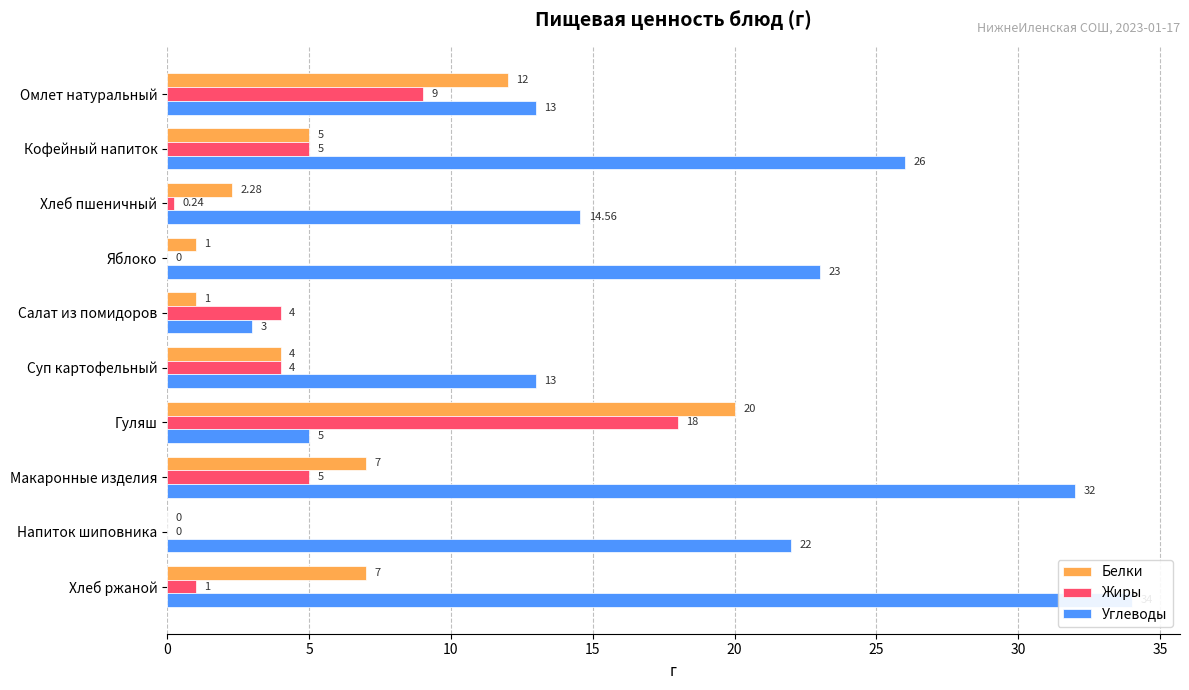

Rank the series by their maximum value, from lowest to highest.

Жиры, Белки, Углеводы